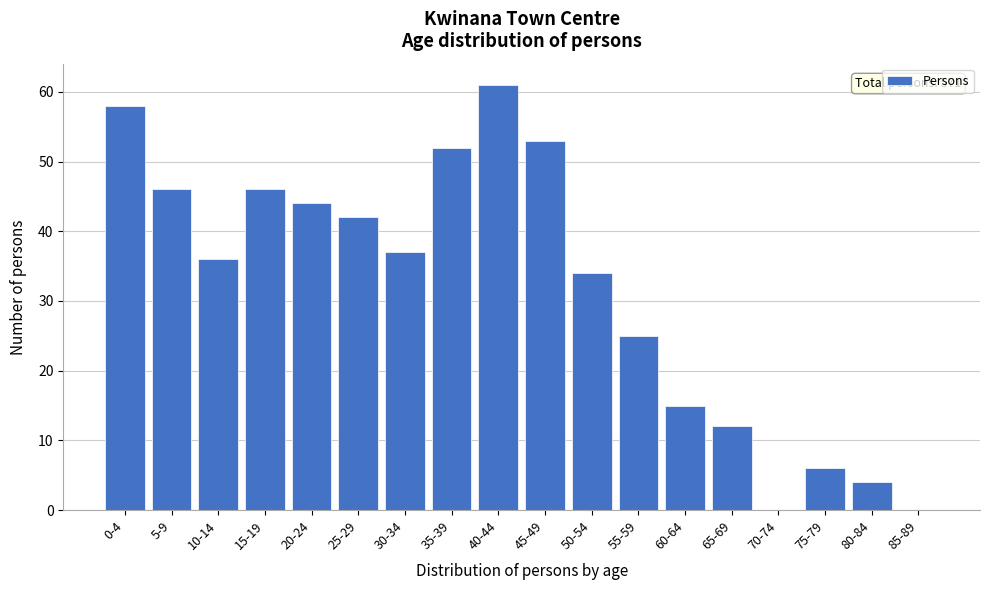

Reading left to right, extract all data points from this chart.

0-4=58	5-9=46	10-14=36	15-19=46	20-24=44	25-29=42	30-34=37	35-39=52	40-44=61	45-49=53	50-54=34	55-59=25	60-64=15	65-69=12	70-74=0	75-79=6	80-84=4	85-89=0